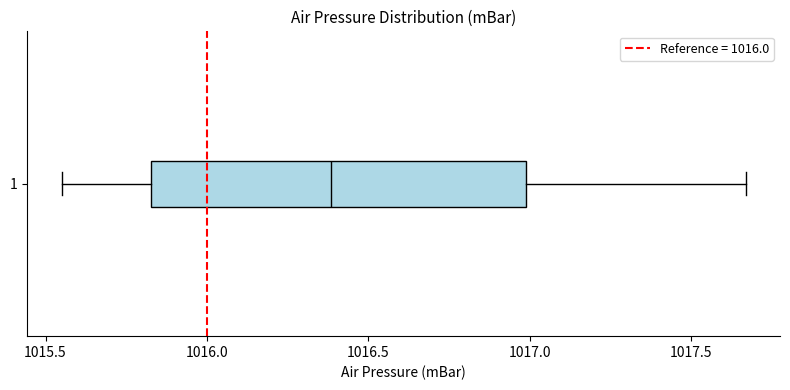

Where is the left edge of the box at y = 1 on the x-axis? The values are not printed on the chart, so give them approximately, as read against the axis.

1015.85